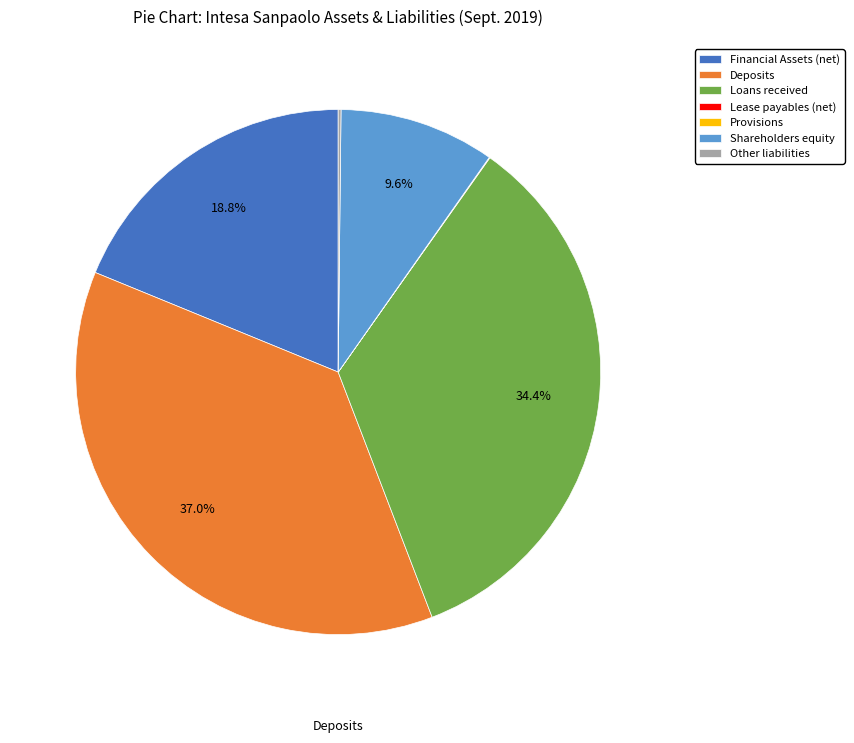

What percentage is NOT represented by Shareholders equity?

90.4%